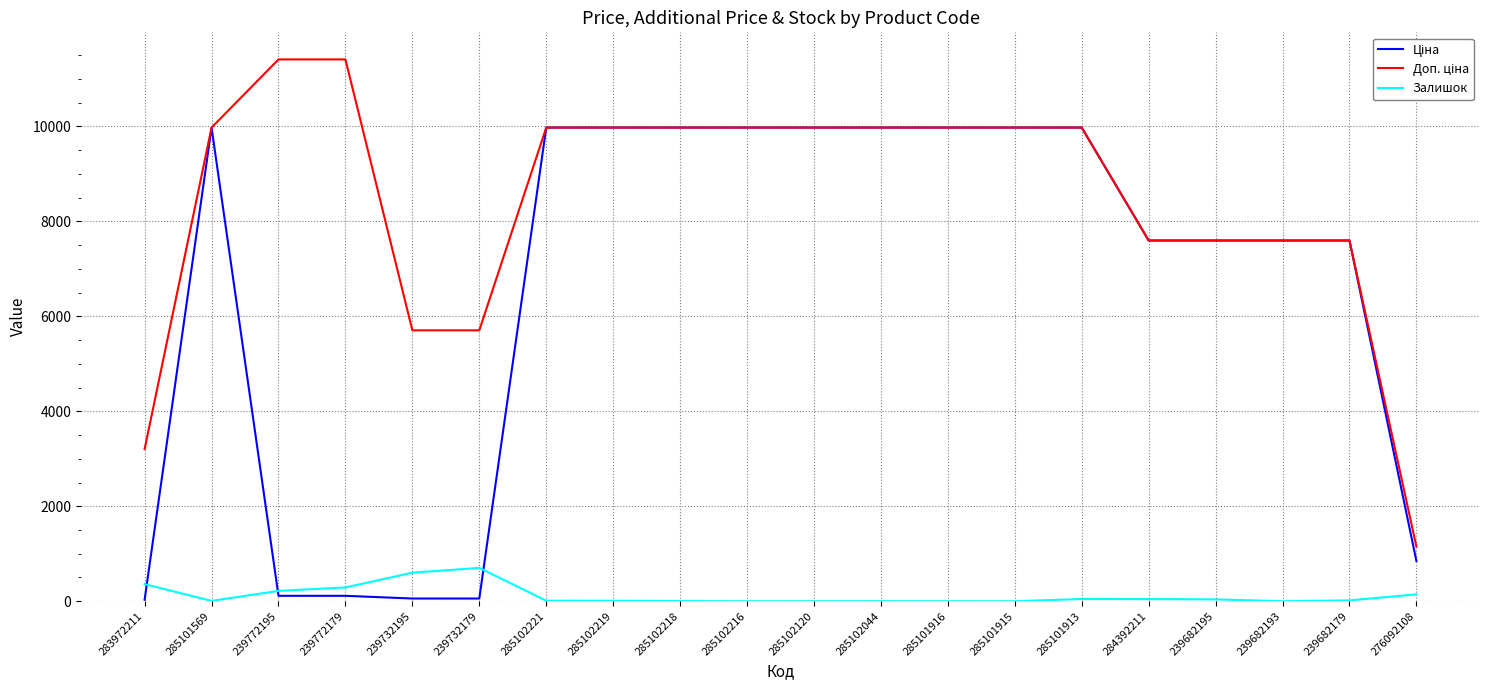

What is the greatest value displayed?

11410.0